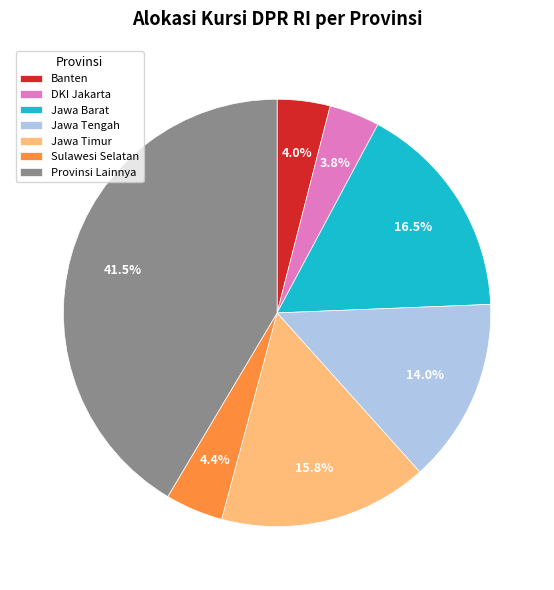

Does Jawa Timur account for over 50% of the chart?

No